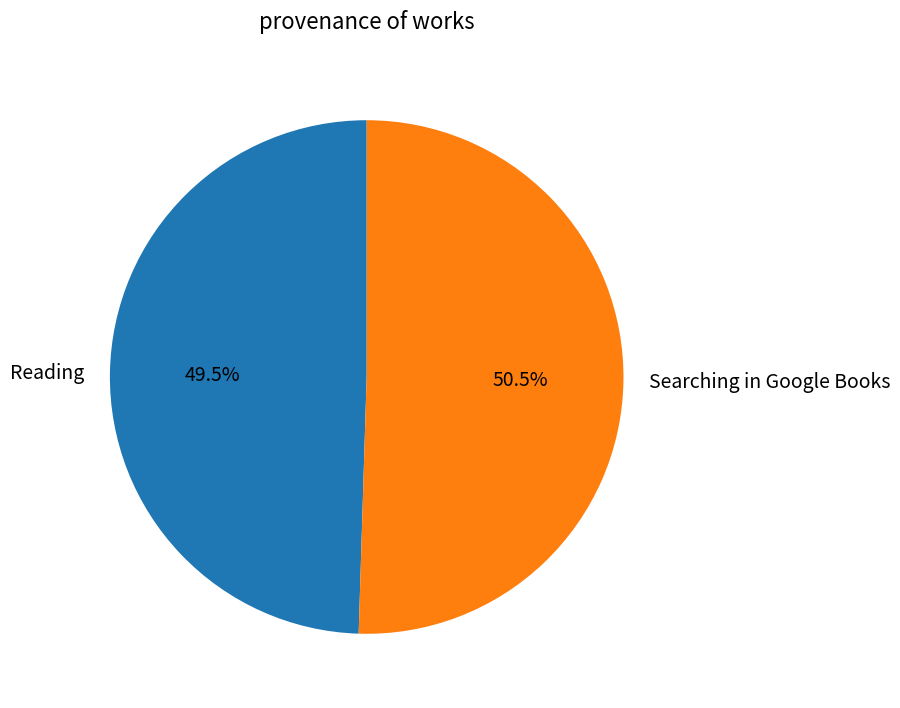

Approximately how many times larger is the value at Reading compared to Searching in Google Books?

1.0